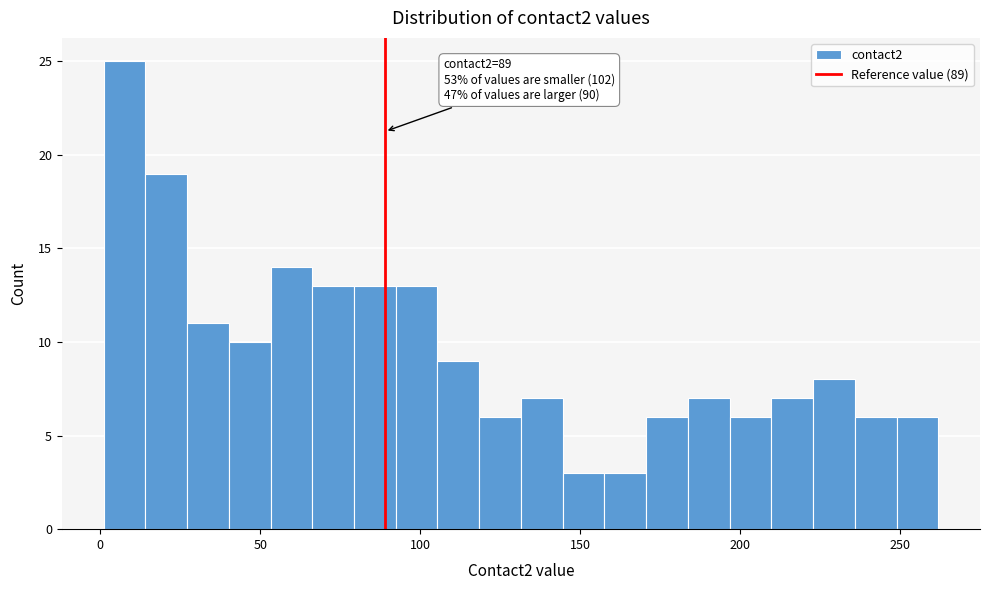

Read against the x-axis, roughly where is the centre of the tallest bar?

10